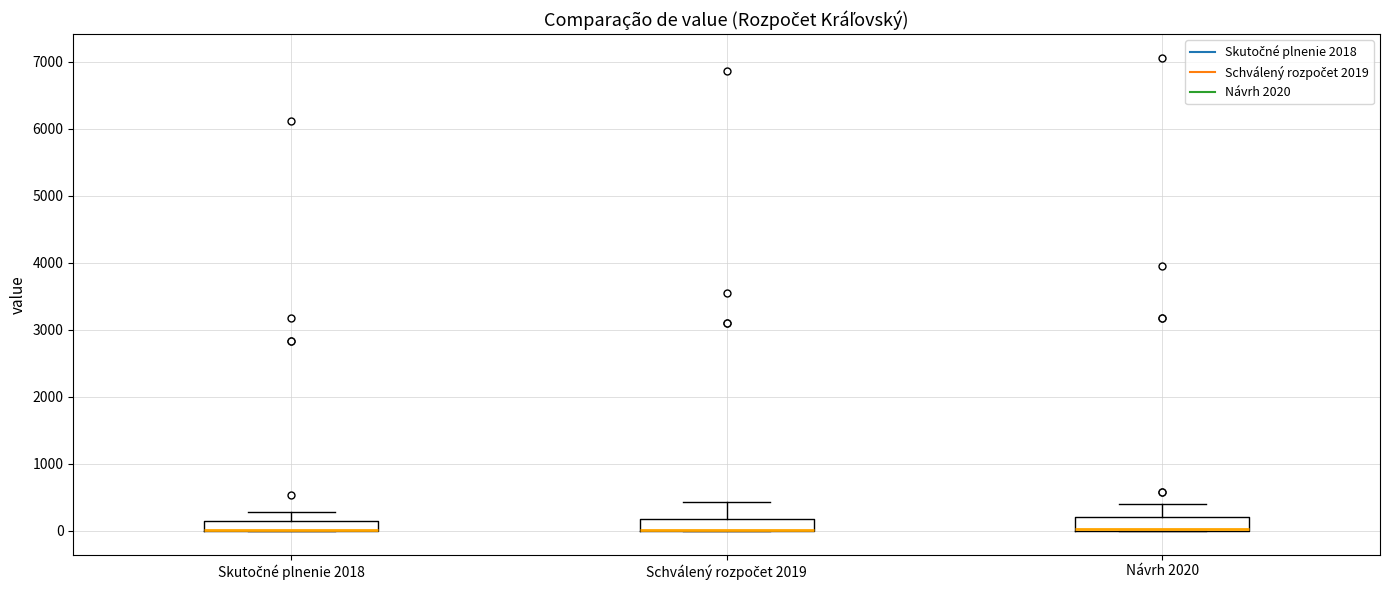

Where is the lower edge of the box for Návrh 2020 on the y-axis? The values are not printed on the chart, so give them approximately, as read against the axis.

0